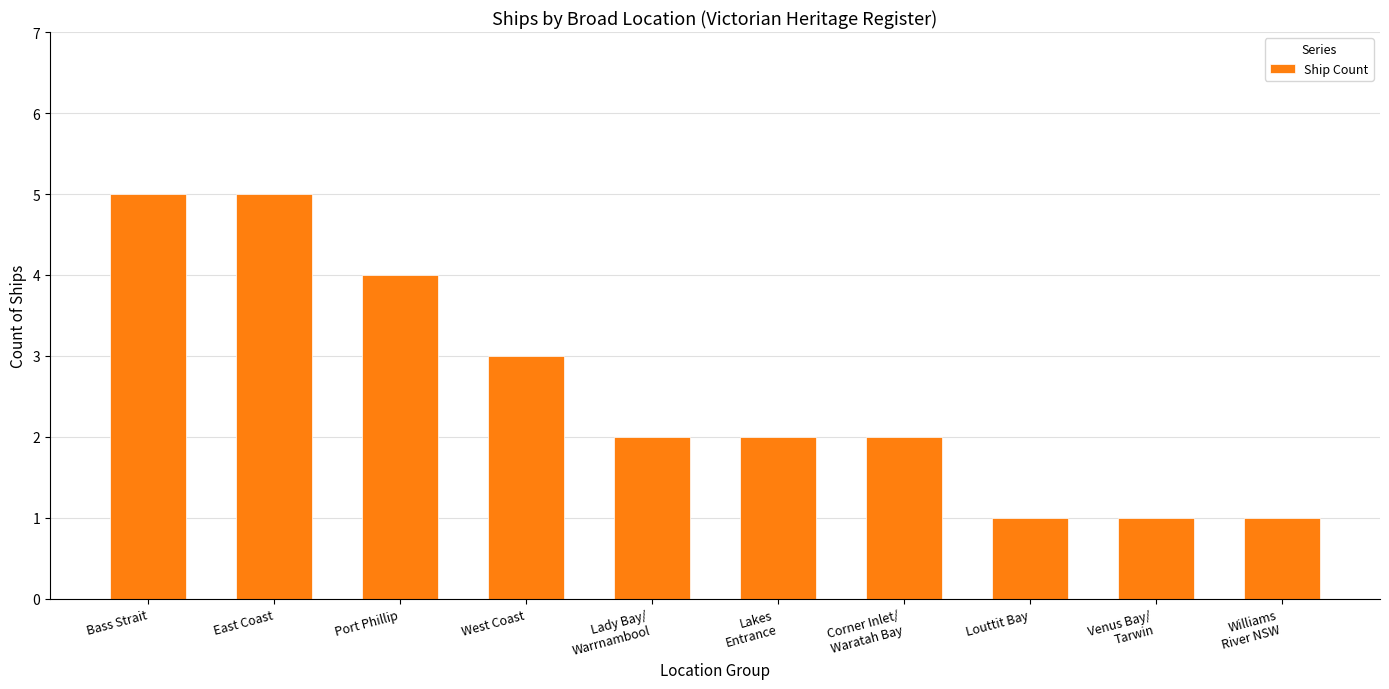

Between East Coast and West Coast, which is larger?

East Coast